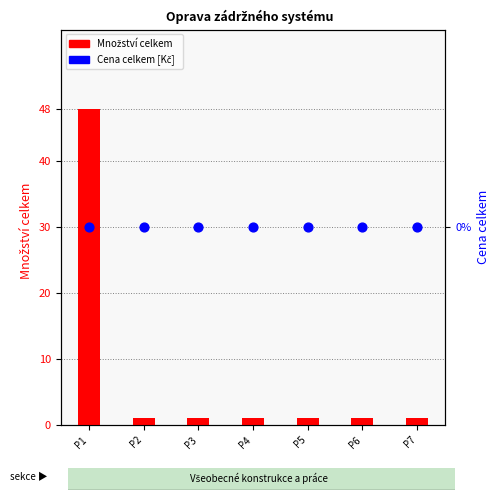

Which series reaches the maximum Y coordinate?

Množství celkem